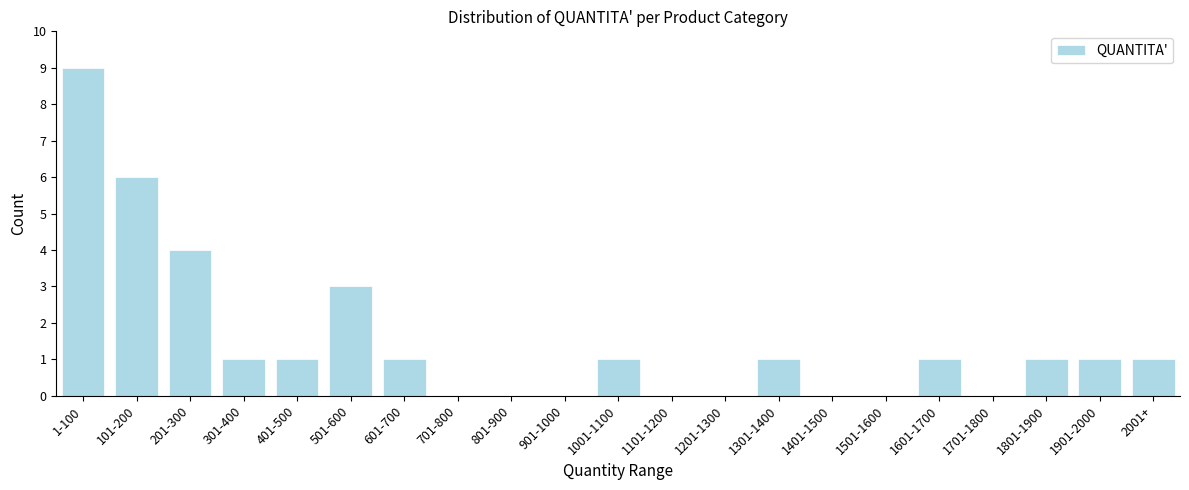

Reading right to left, list all the values displayed in this chart.

2001+=1	1901-2000=1	1801-1900=1	1701-1800=0	1601-1700=1	1501-1600=0	1401-1500=0	1301-1400=1	1201-1300=0	1101-1200=0	1001-1100=1	901-1000=0	801-900=0	701-800=0	601-700=1	501-600=3	401-500=1	301-400=1	201-300=4	101-200=6	1-100=9